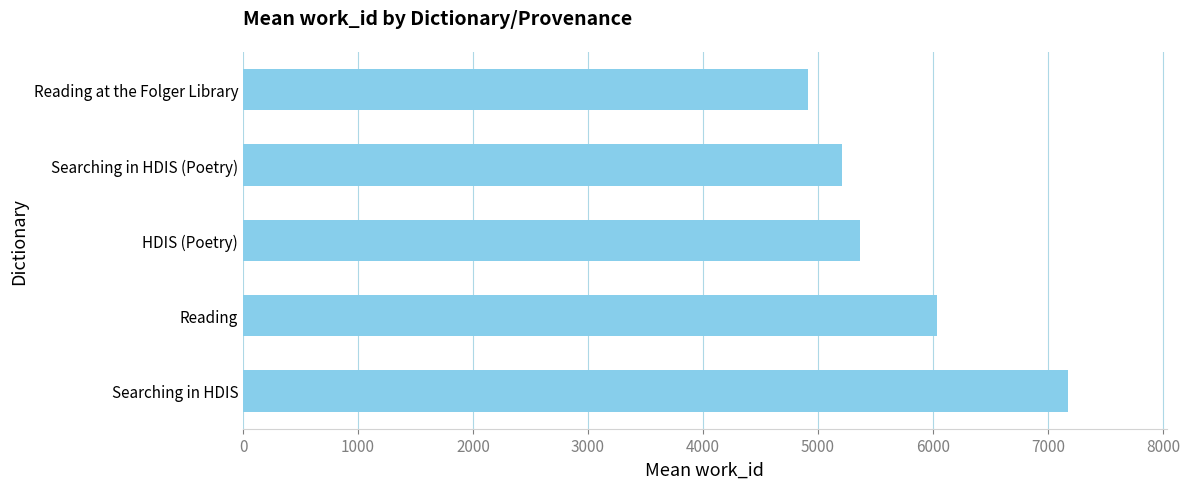

What is the change in value from HDIS (Poetry) to Reading at the Folger Library?

-457